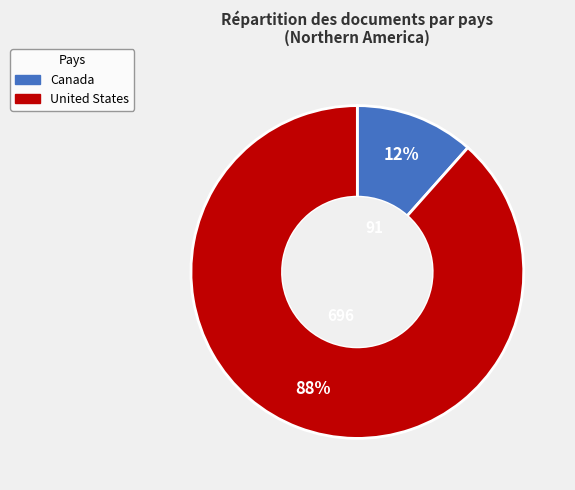

True or false: Canada accounts for 18% of the total.

False